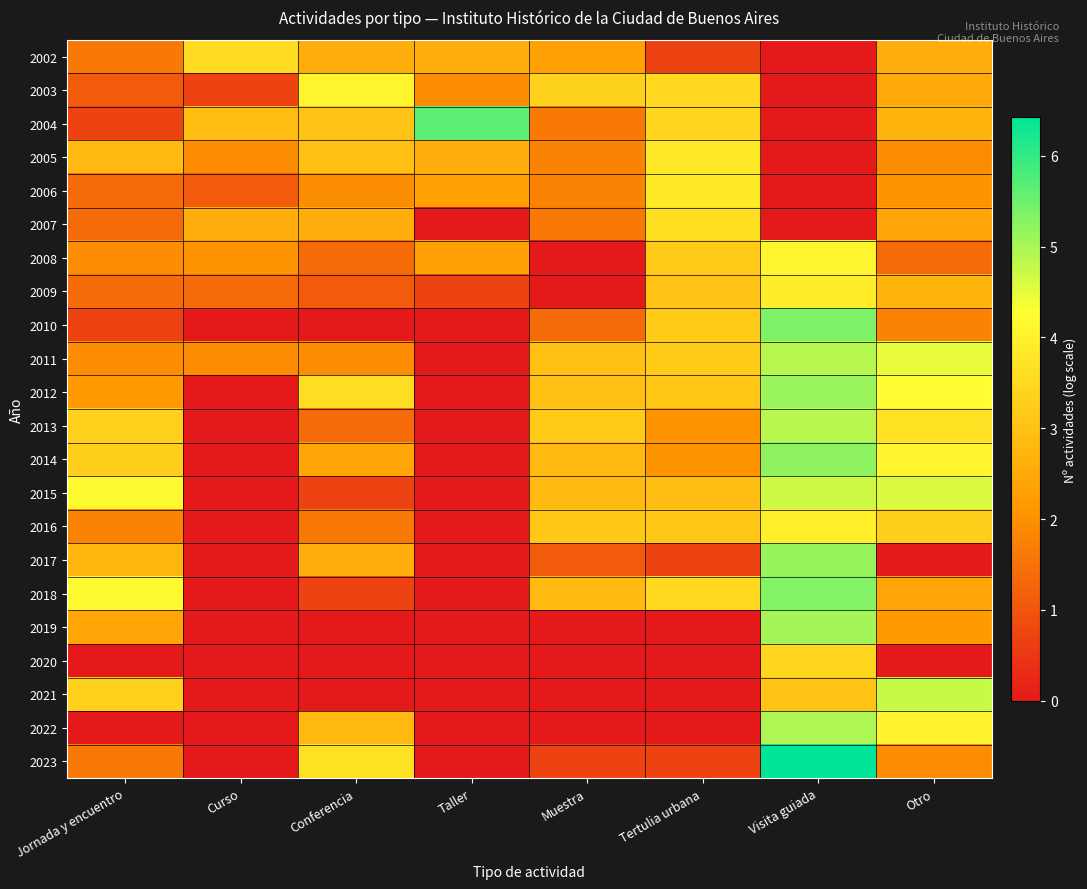

What is the maximum value shown in the chart?

6.4